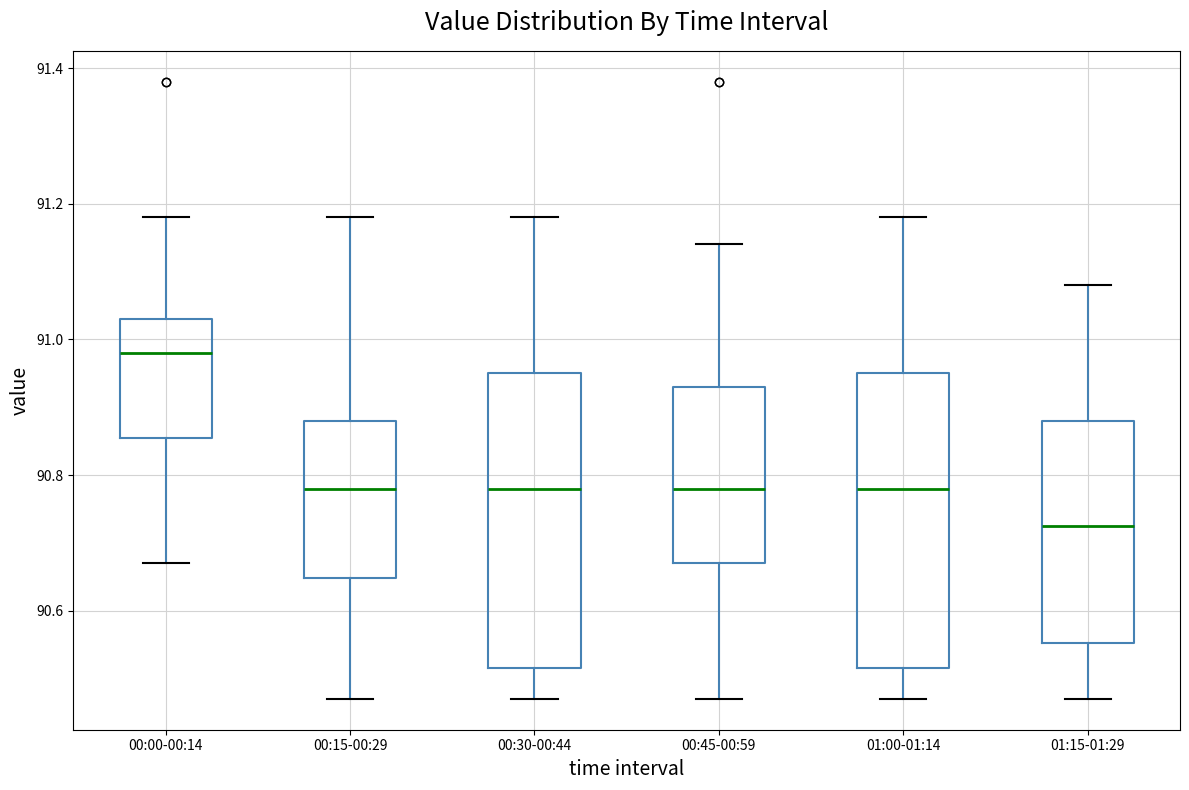

Which box has the highest median line?

00:00-00:14